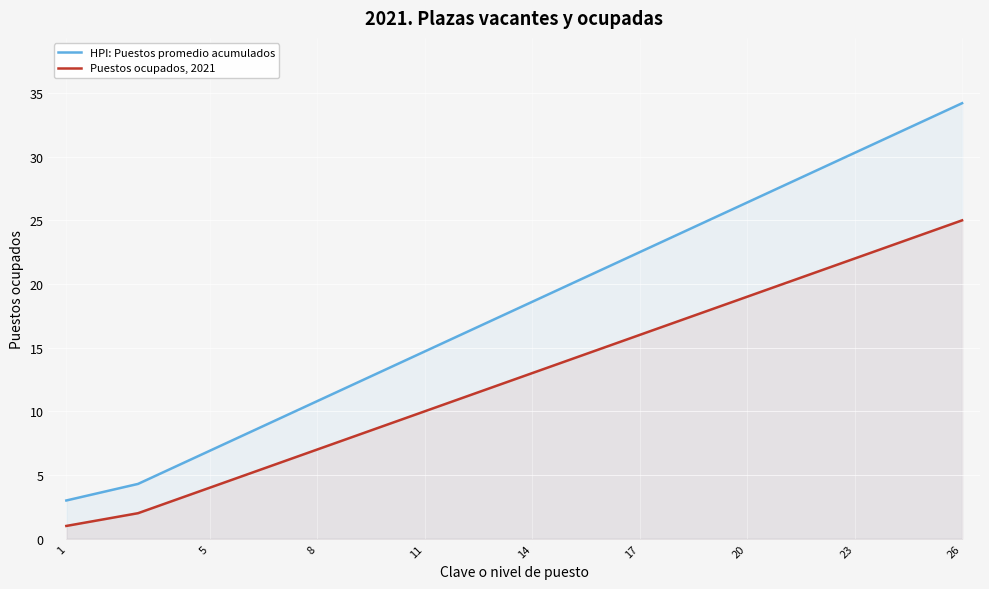

What is the difference between the highest and lowest values at 17?

6.5